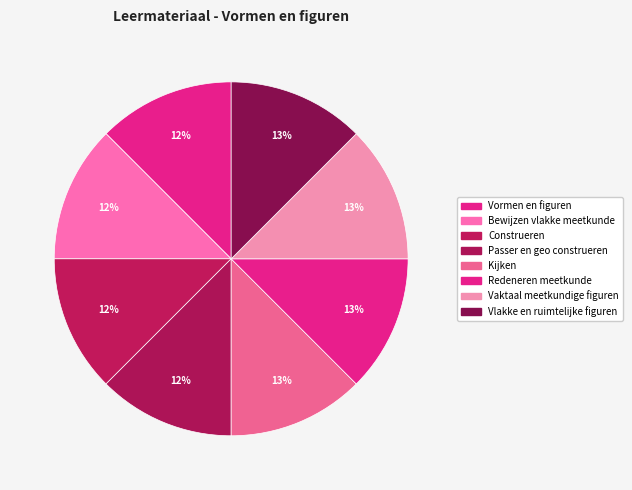

To the nearest percent, what is the average slice percentage?

12%